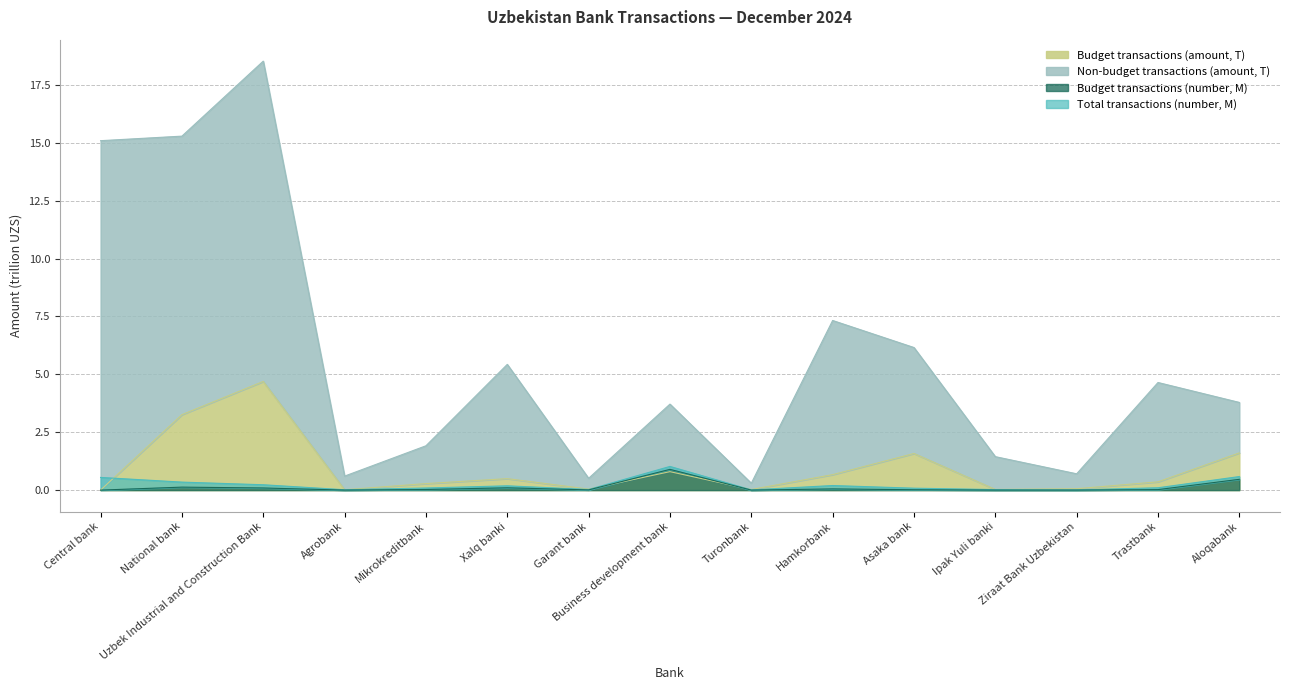

True or false: Budget transactions (amount, T) and Total transactions (amount, T) cross at least once.

False